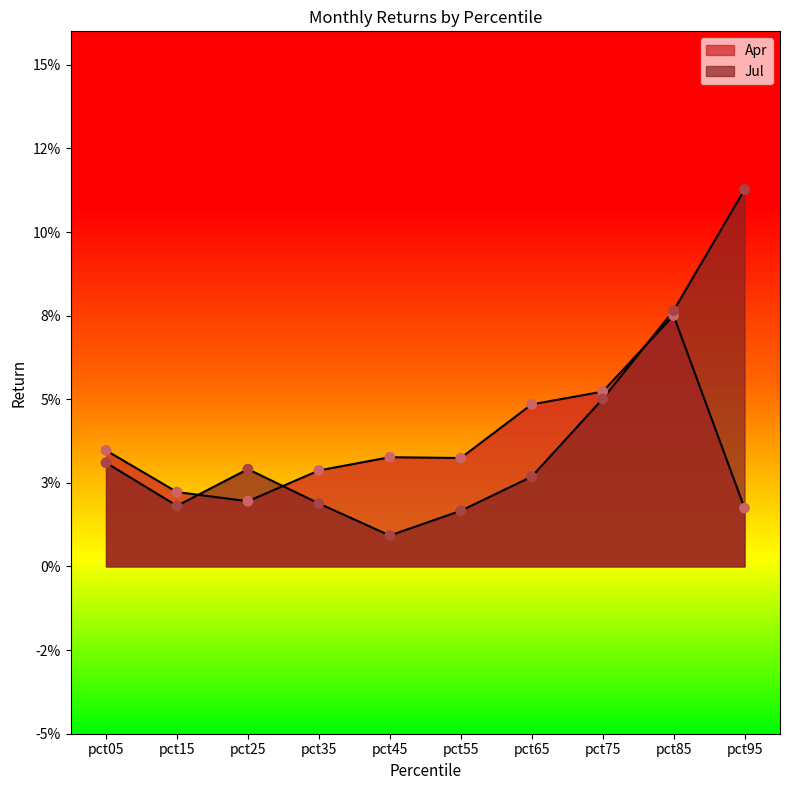

Which series has the largest Y range (max minus min)?

Jul